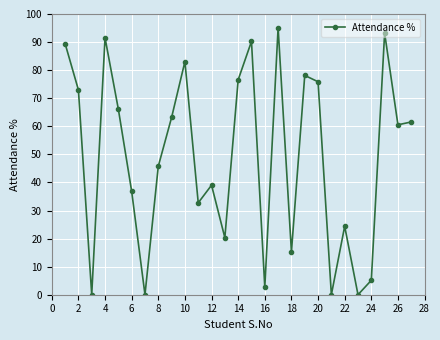

What is the value of the 11th point from the left?

32.7